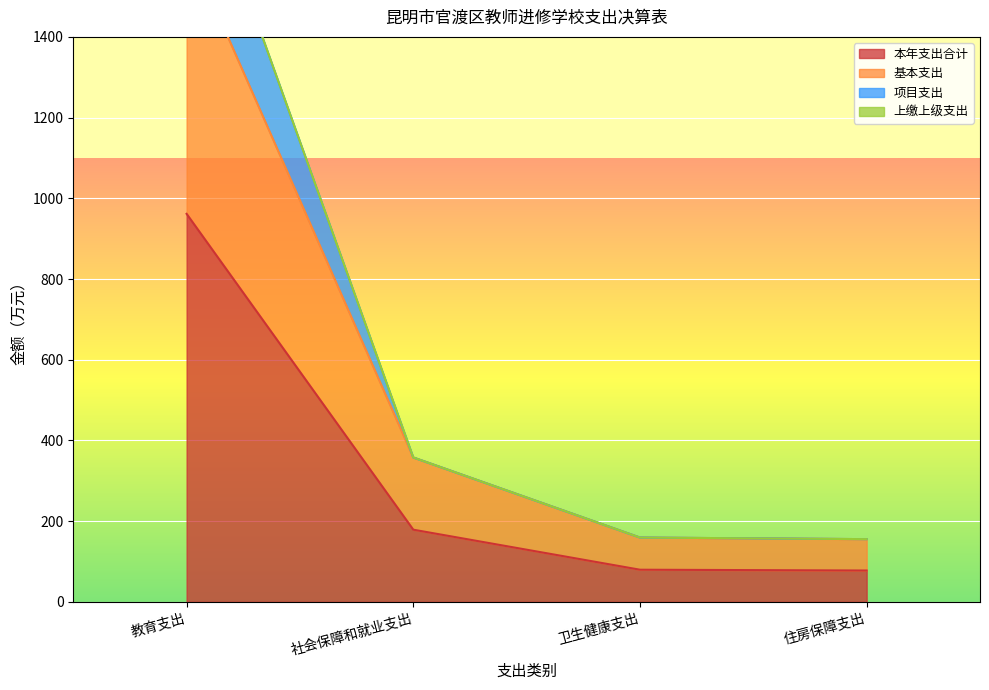

True or false: 本年支出合计 and 项目支出 intersect in this chart.

False